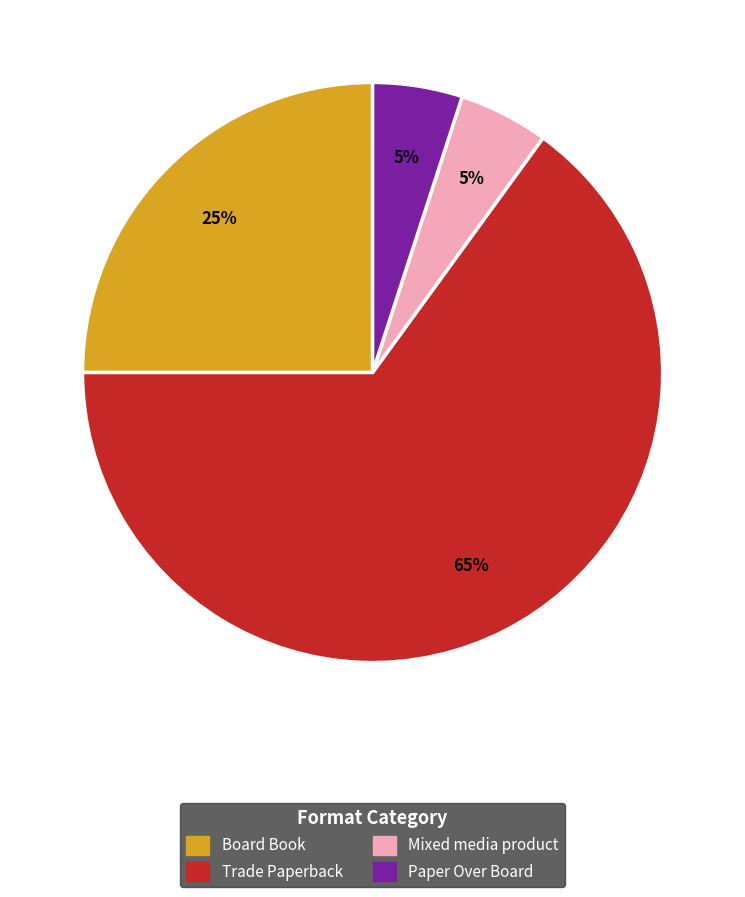

Is it true that Board Book is 25% of the pie?

True